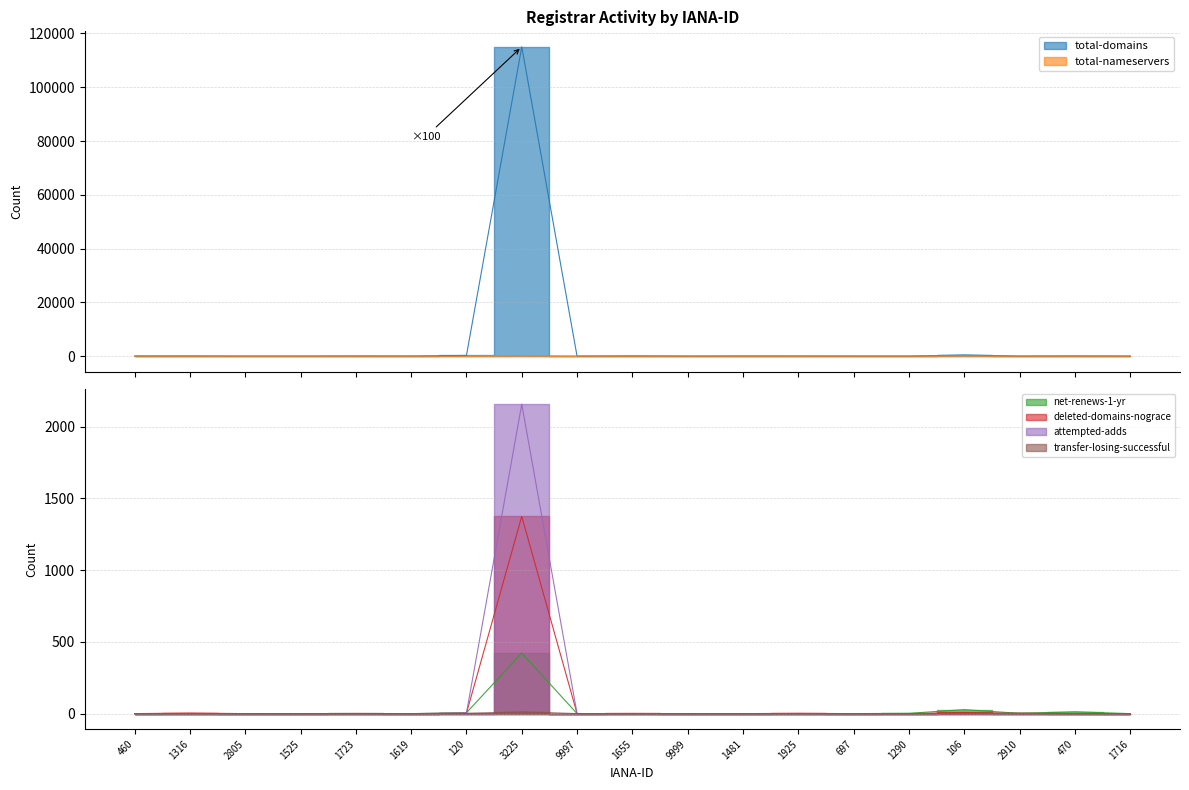

Which series ends up on top after the final intersection of attempted-adds and net-renews-1-yr?

attempted-adds